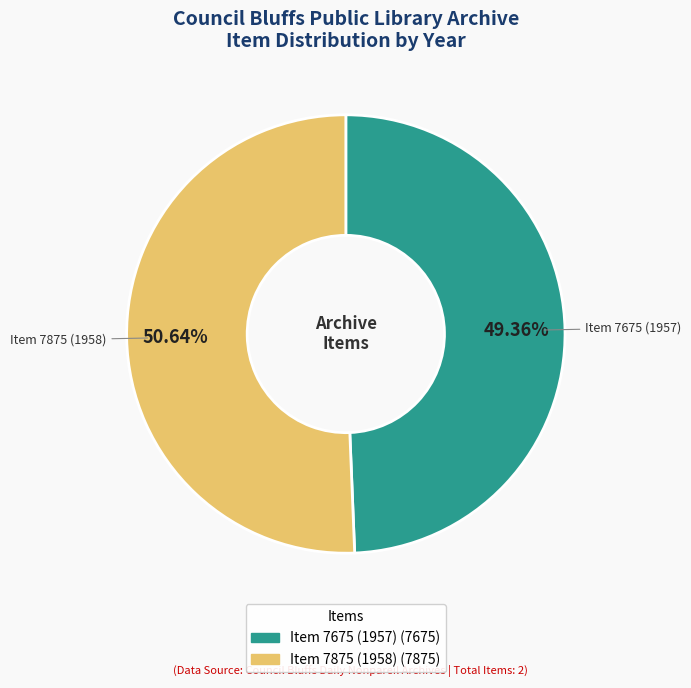

To the nearest percent, what percentage of the pie is Item 7675 (1957)?

49%